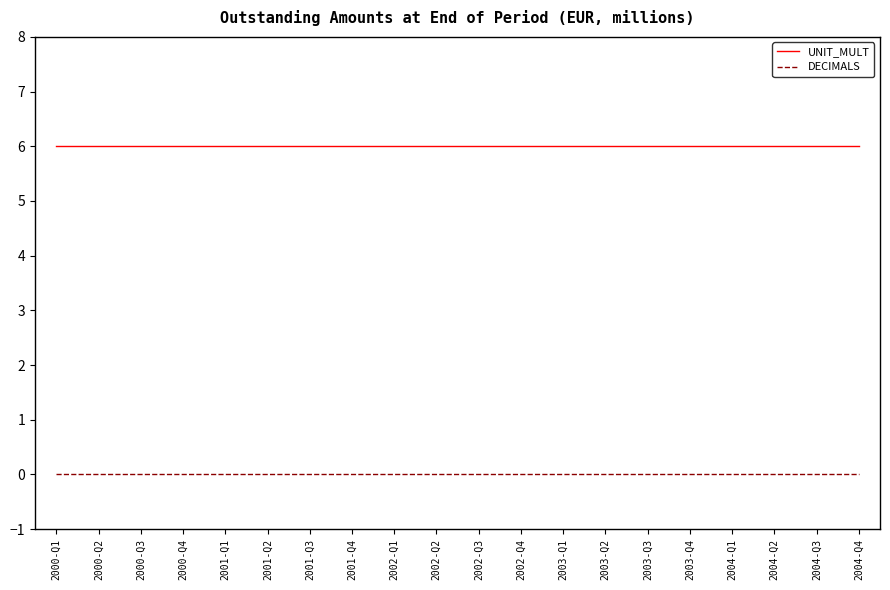

What is the difference between the highest and lowest values at 2000-Q2?

6